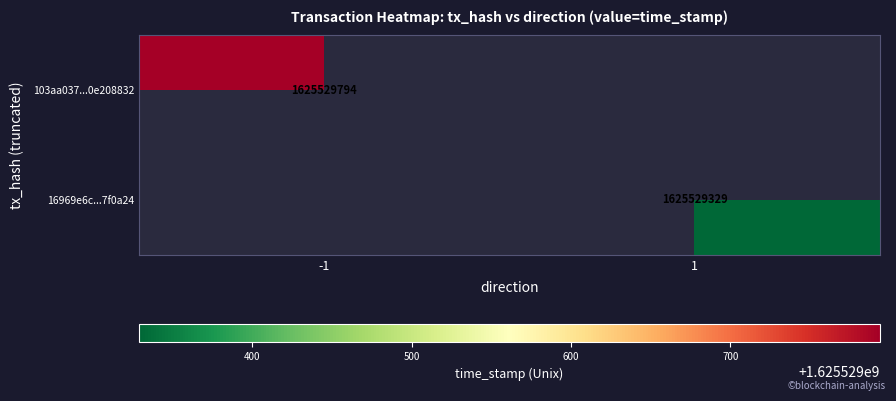

How many categories are shown in the chart?

2